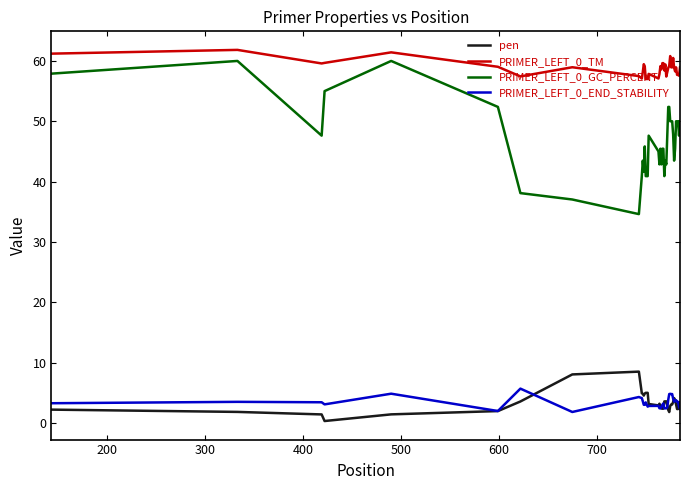

What is the maximum value shown in the chart?

61.8